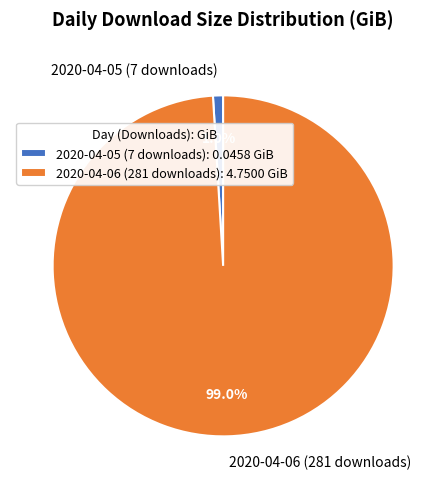

Count the number of slices in the pie.

2